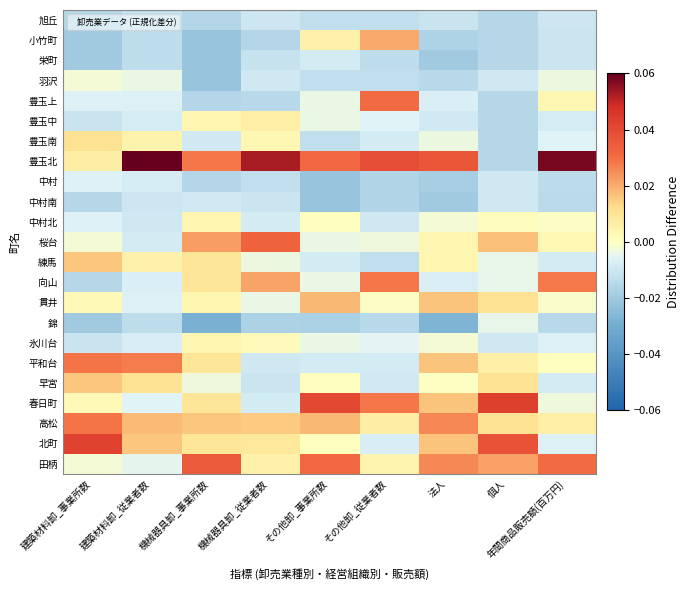

At which category is the sum across all series the highest?

その他卸_事業所数